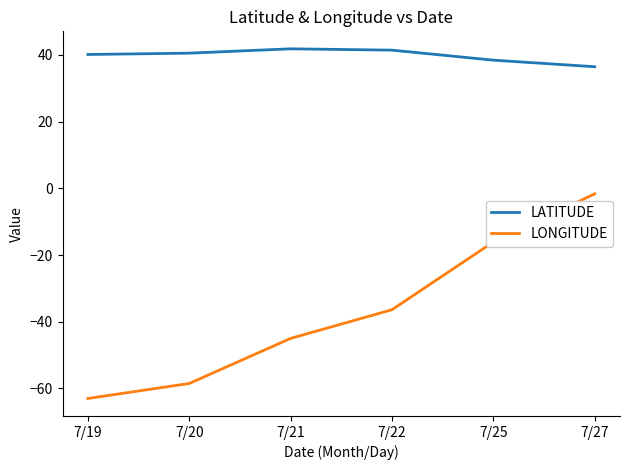

True or false: LONGITUDE and LATITUDE cross at least once.

False